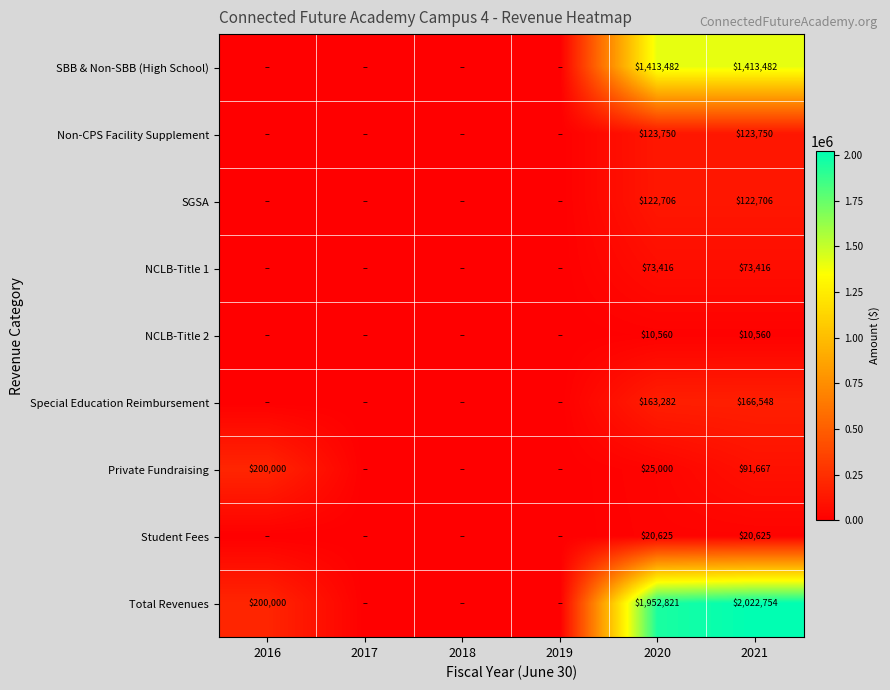

The value of Private Fundraising at 2016 is 200000. True or false?

True